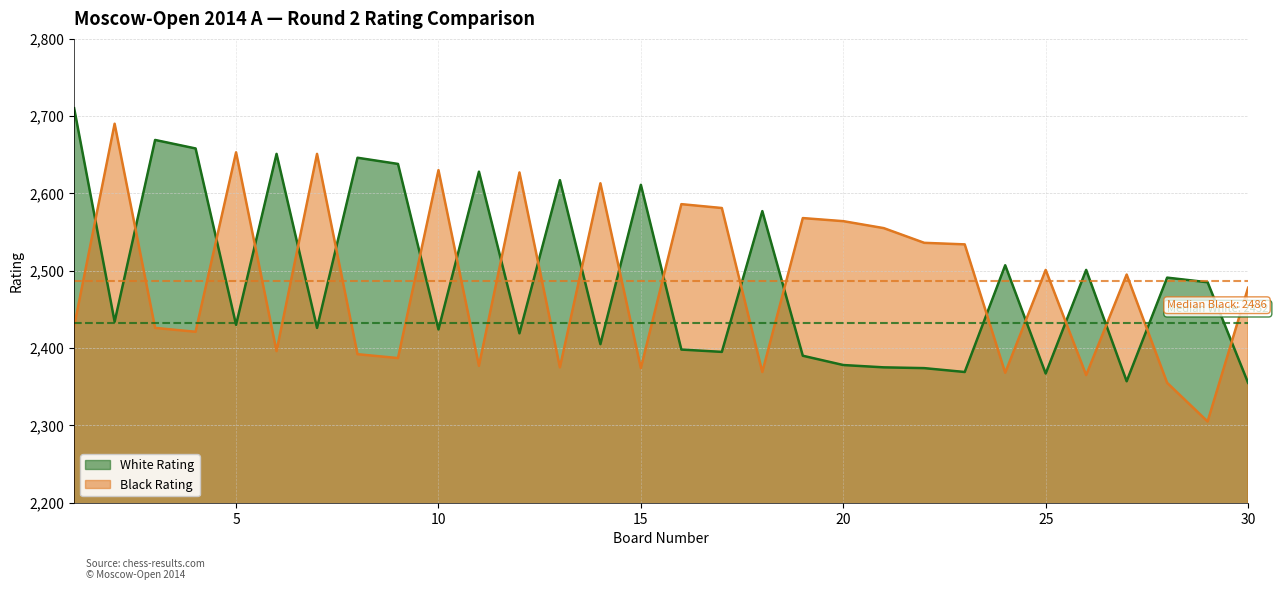

What is the average value of the White Rating series?

2490